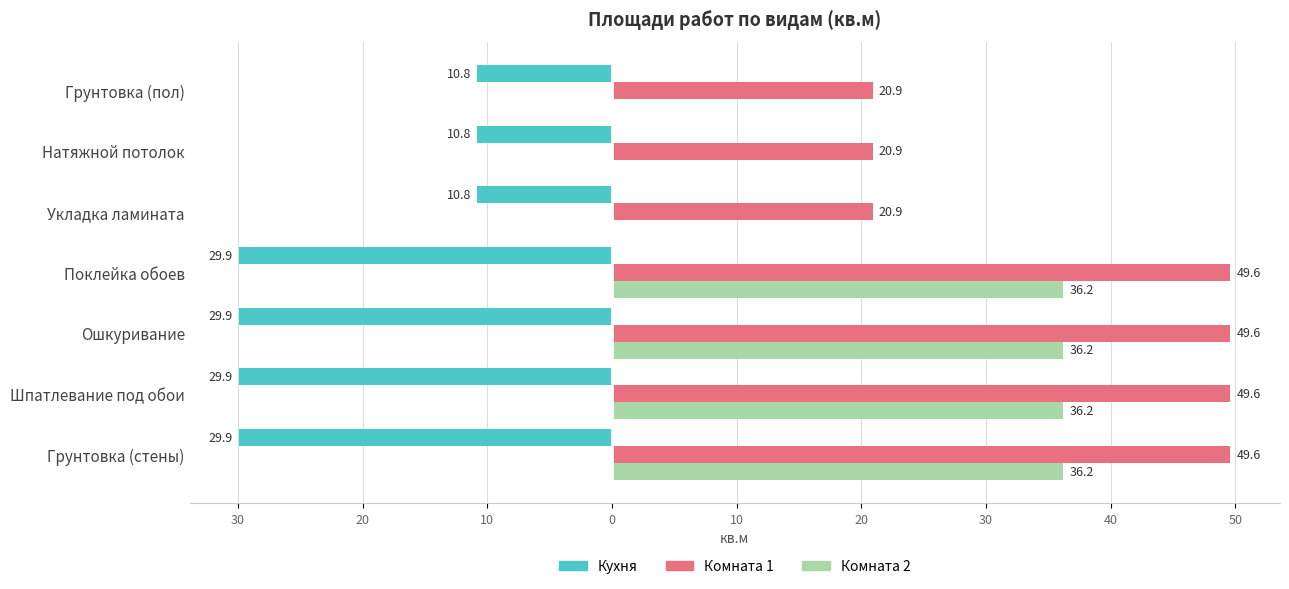

What are all the series names shown in the legend?

Кухня, Комната 1, Комната 2